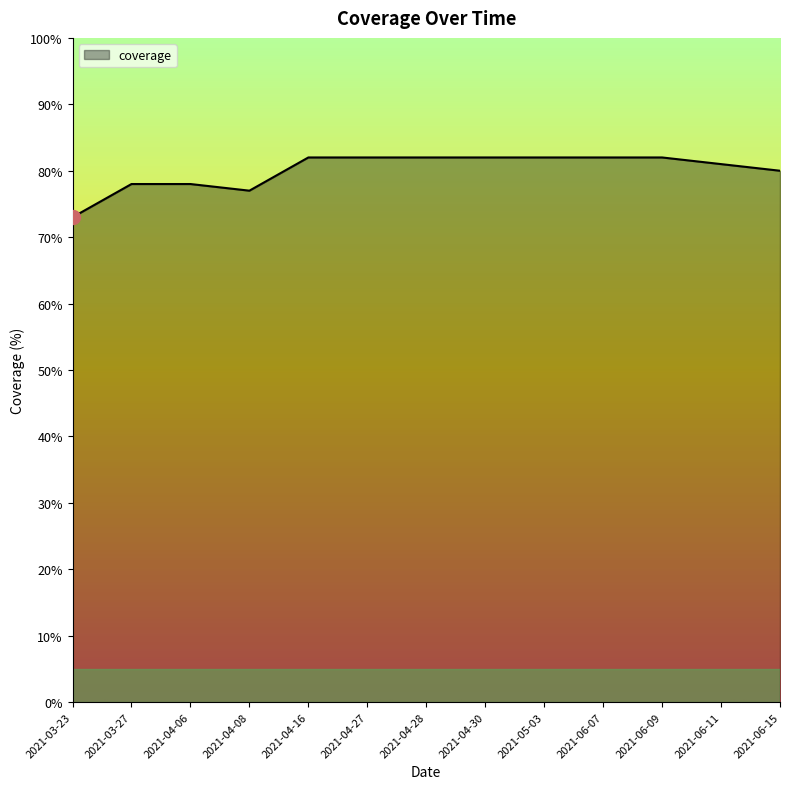

Reading left to right, what are all the values shown in this chart?

73	78	78	77	82	82	82	82	82	82	82	81	80